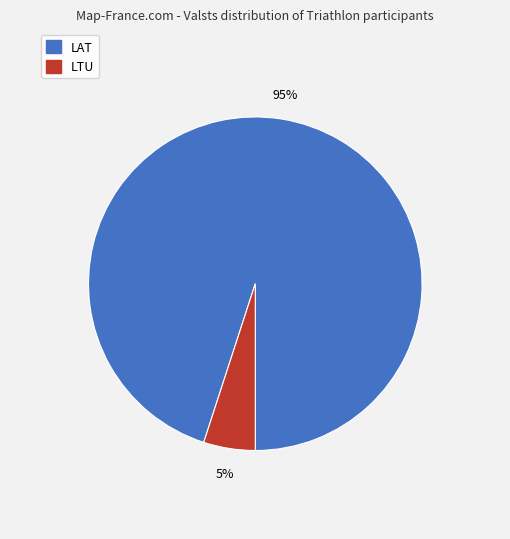

Which has a higher value, LAT or LTU?

LAT